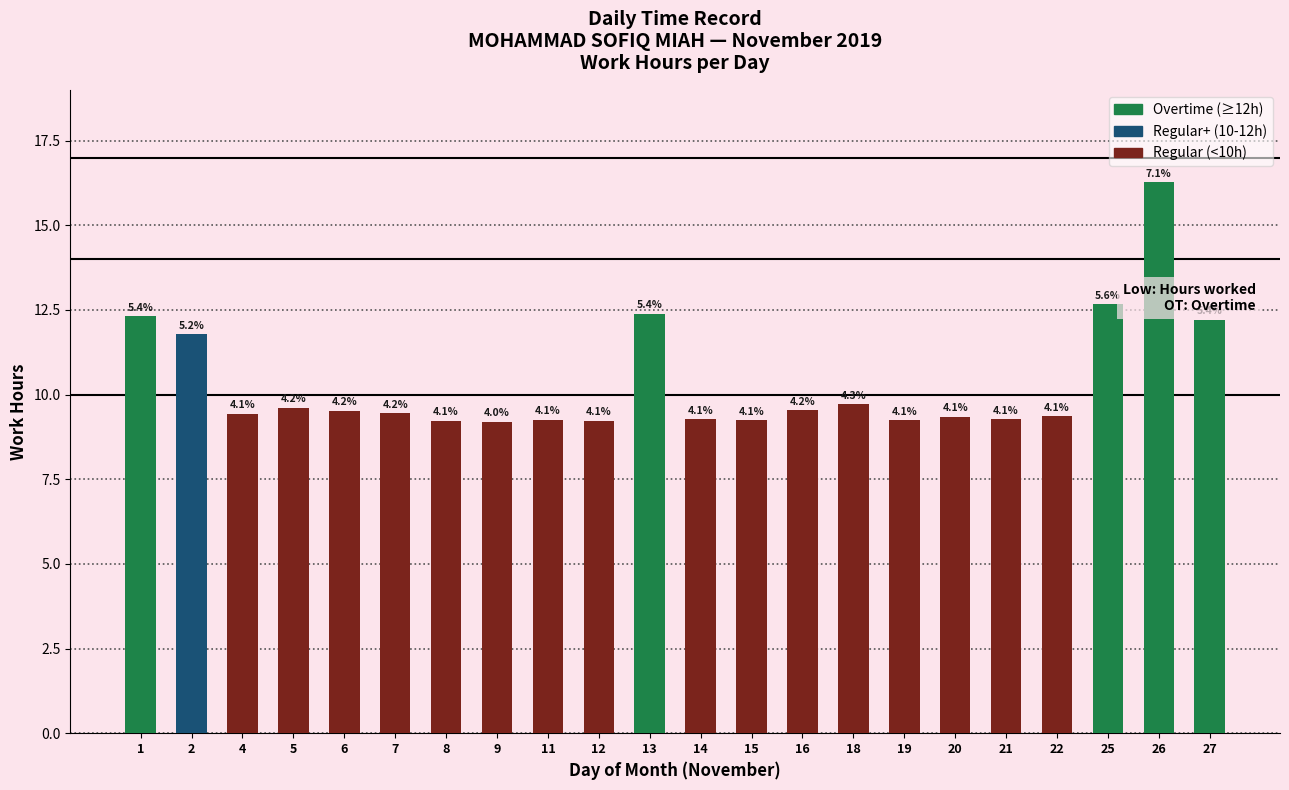

The chart shows a value of 9.2 at 15. True or false?

True